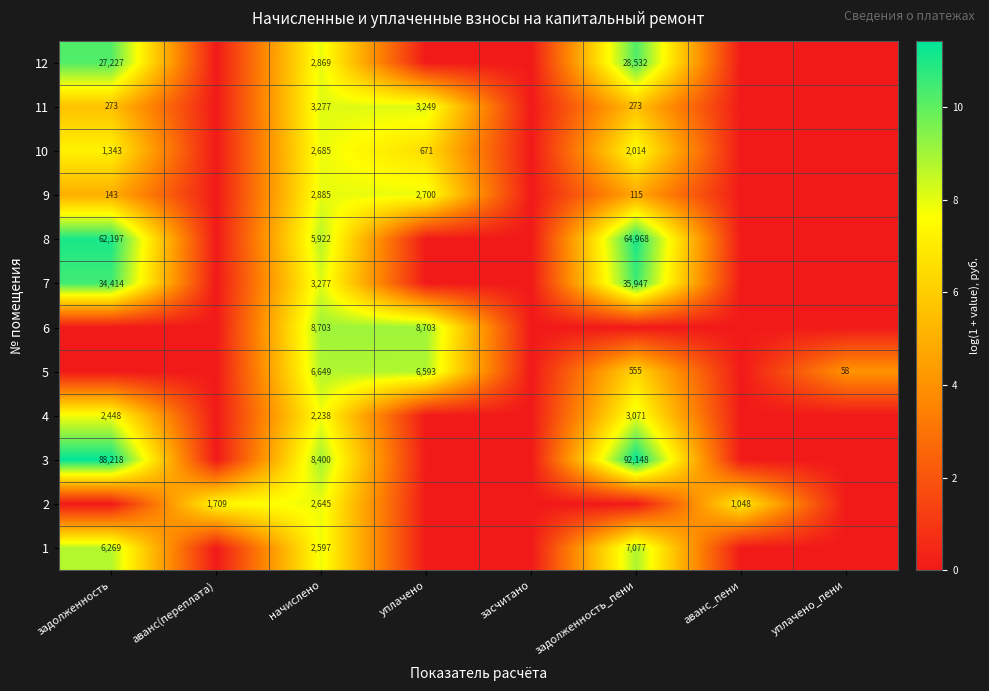

At which category is the sum across all series the highest?

начислено